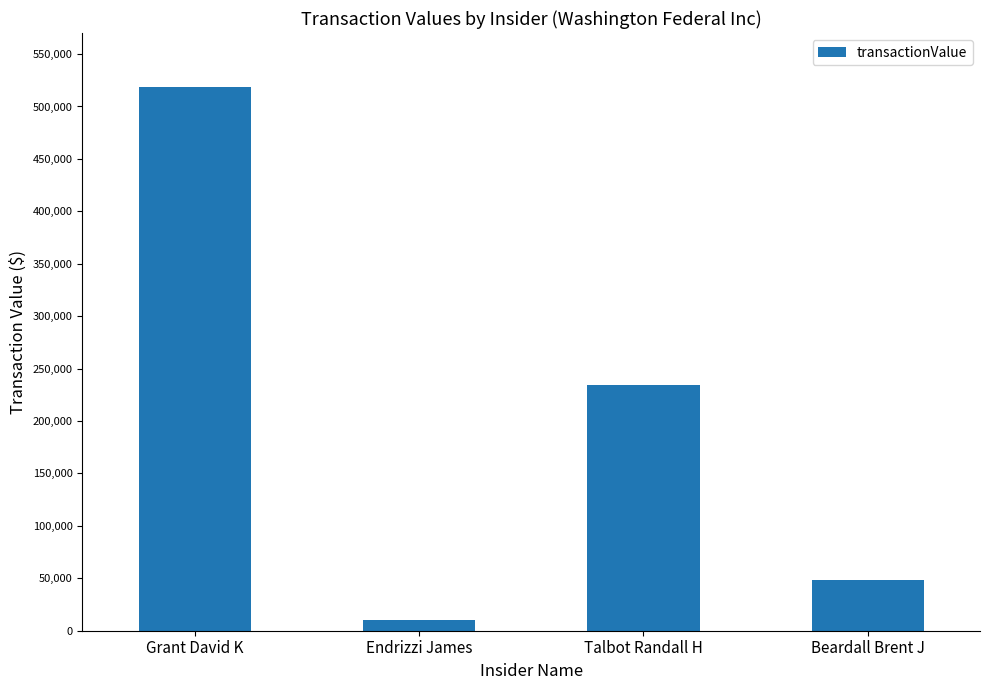

What is the difference between the maximum and minimum values?

508291